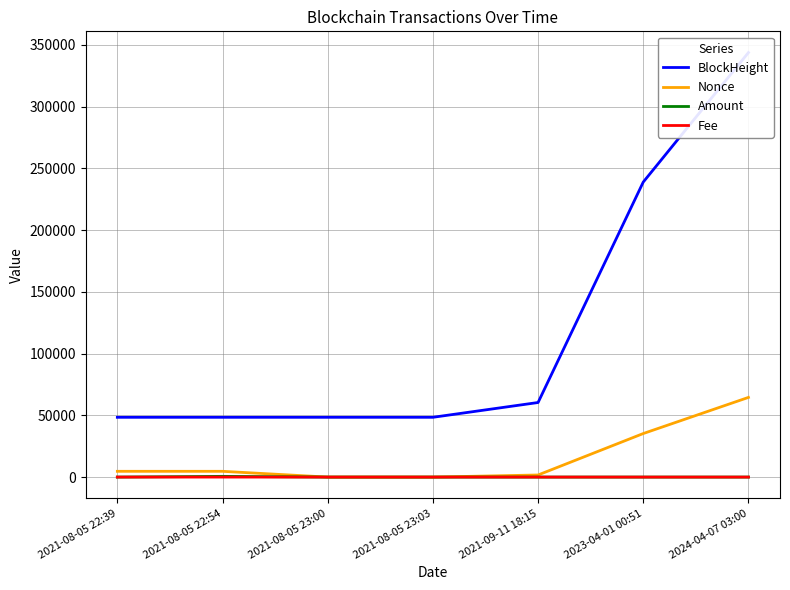

Where is the first local maximum for Fee?

2021-08-05 23:03